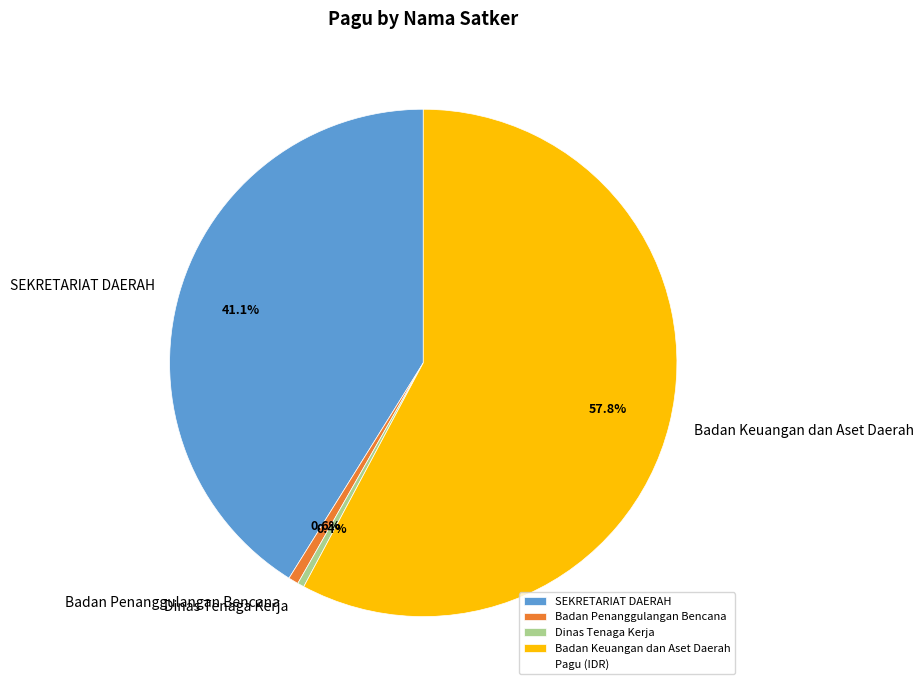

How much of the chart is everything except SEKRETARIAT DAERAH?

58.9%